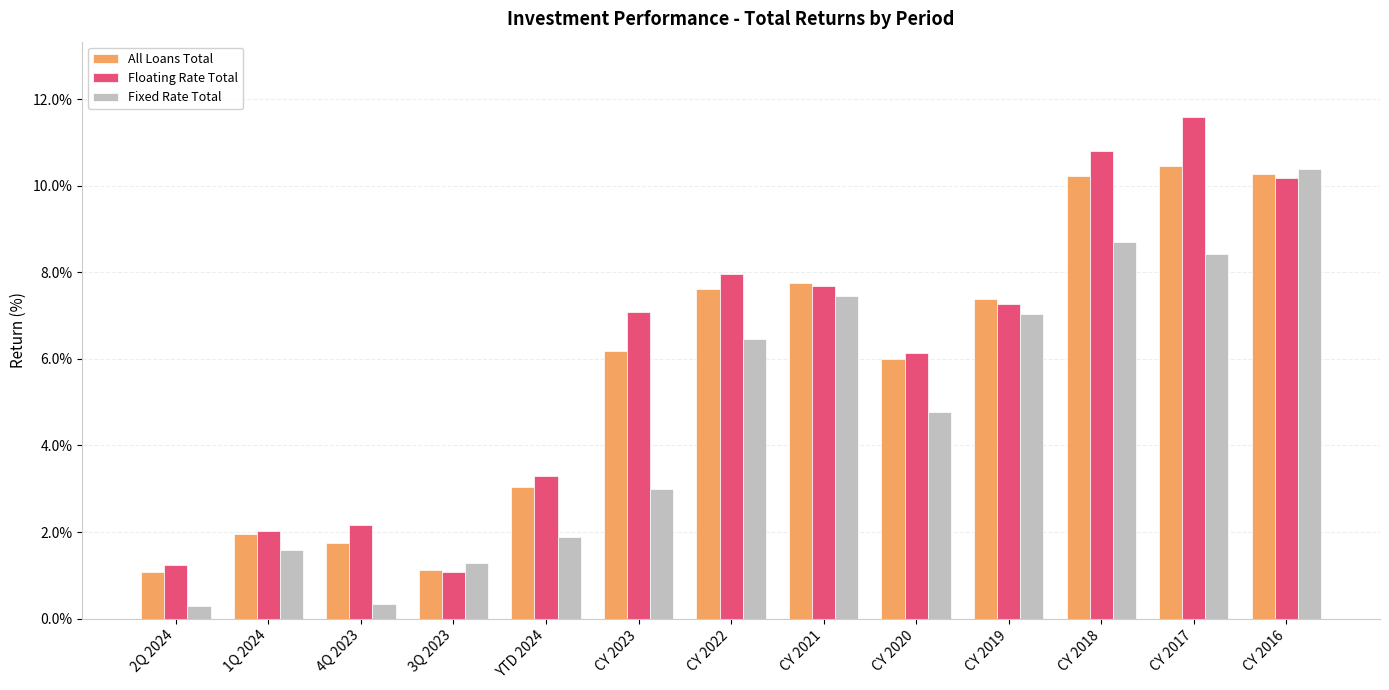

What is the difference between the Floating Rate Total values at CY 2019 and CY 2022?

0.7